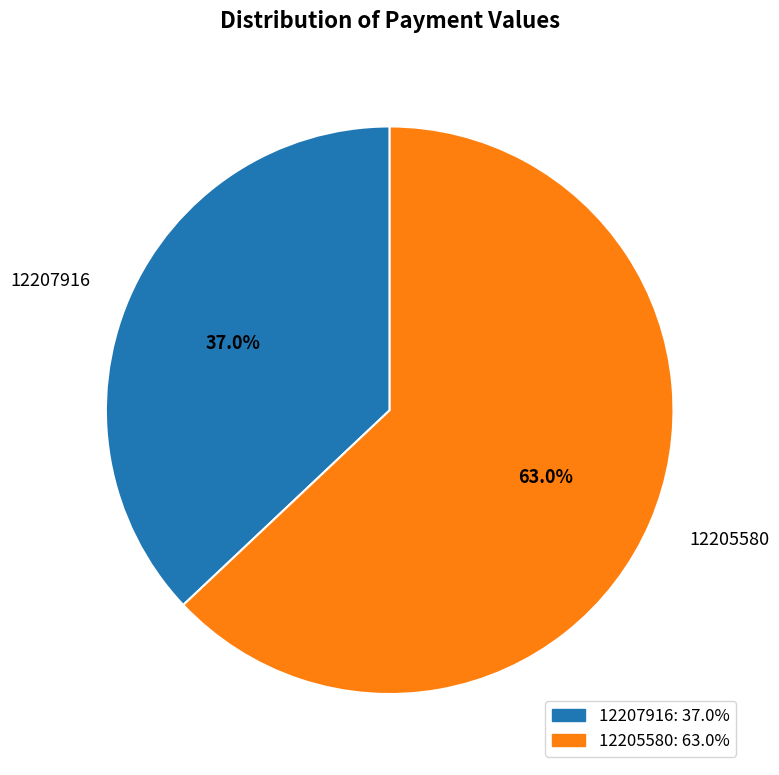

To the nearest percent, what is the average slice percentage?

50%